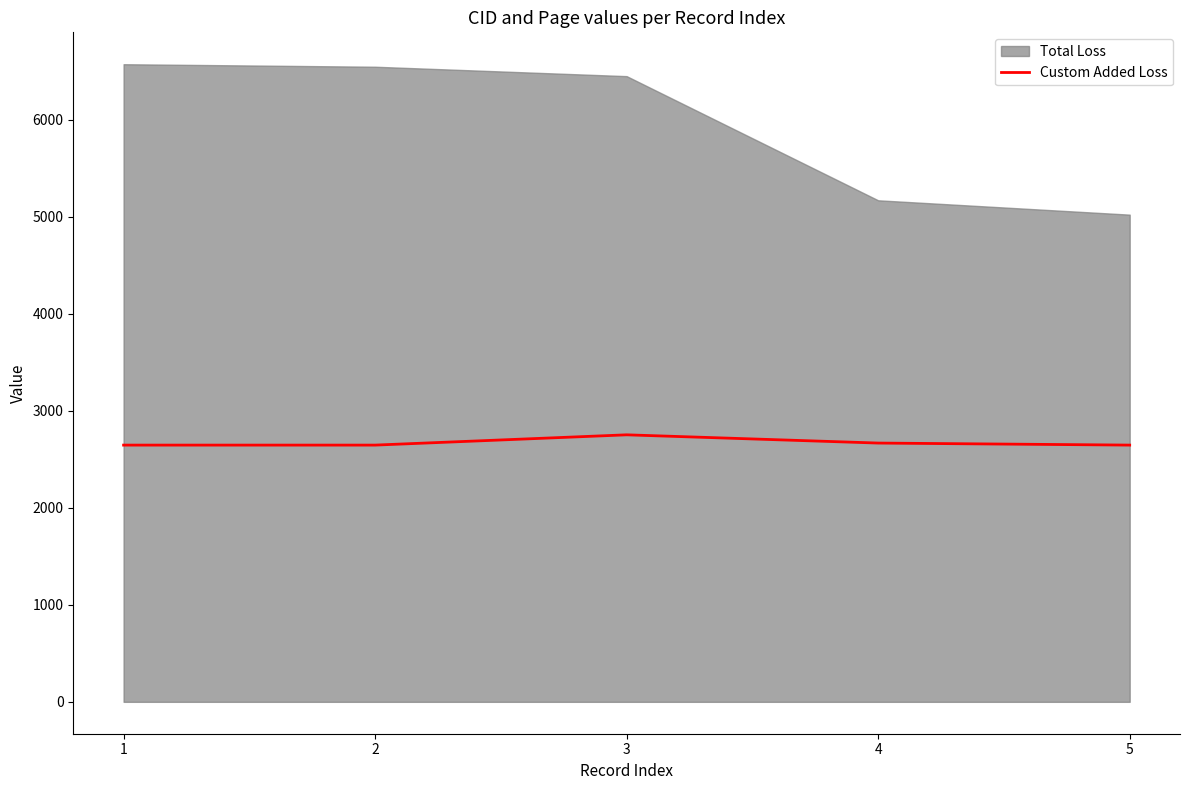

Where is the data nearest to the value 2700?

4